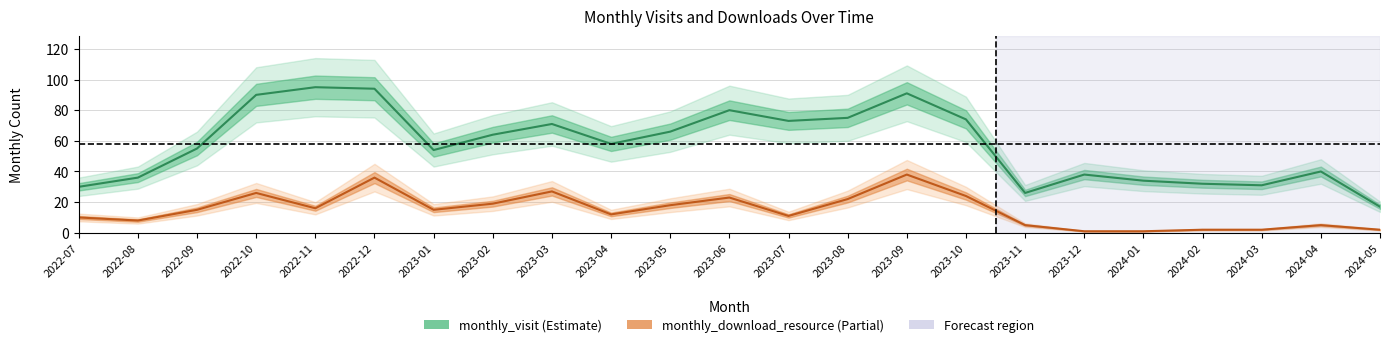

The value of monthly_download_resource at 2023-03 is 47. True or false?

False